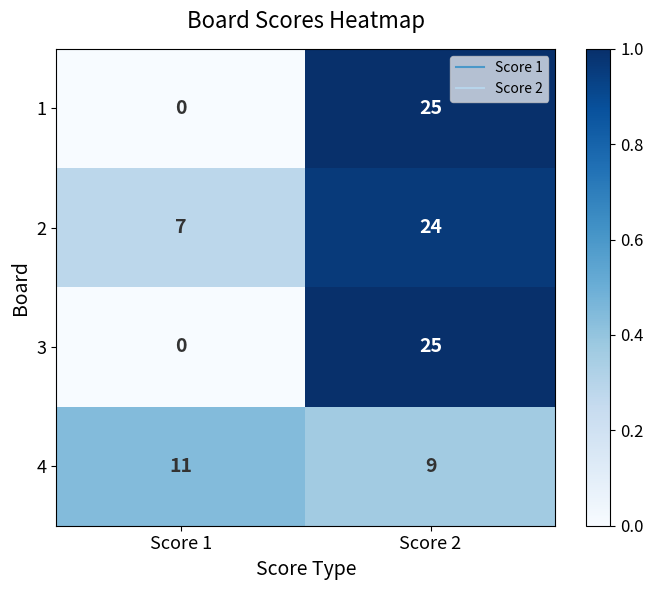

What is the sum of the 3 values at Score 2 and Score 1?

25